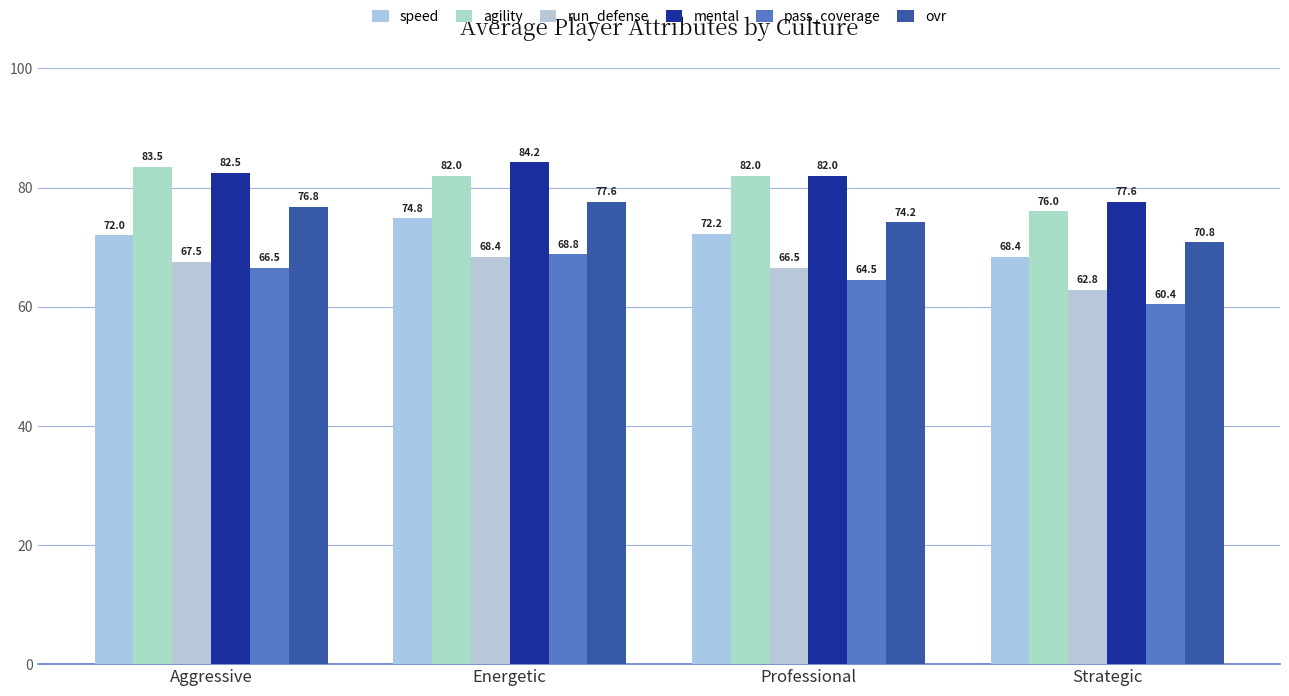

What are all the series names shown in the legend?

speed, agility, run_defense, mental, pass_coverage, ovr